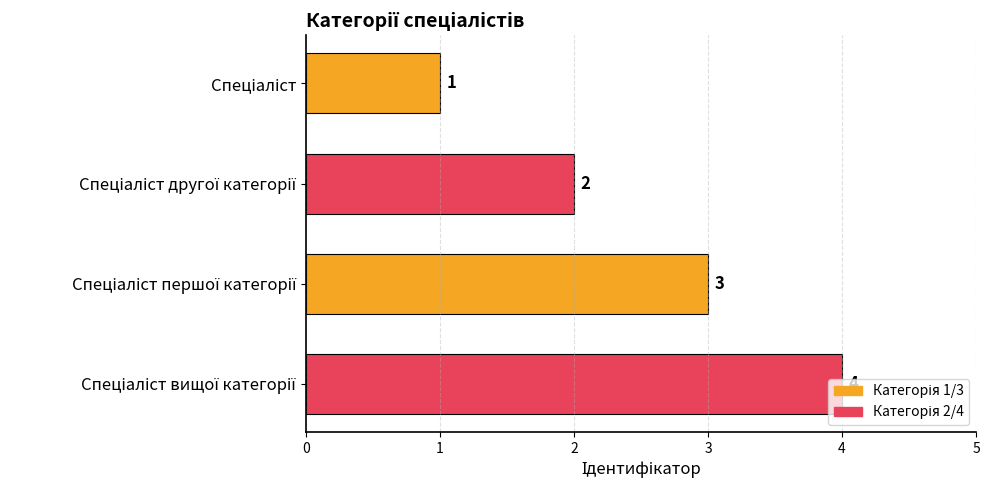

Are the bars grouped side by side (vs. stacked)?

No